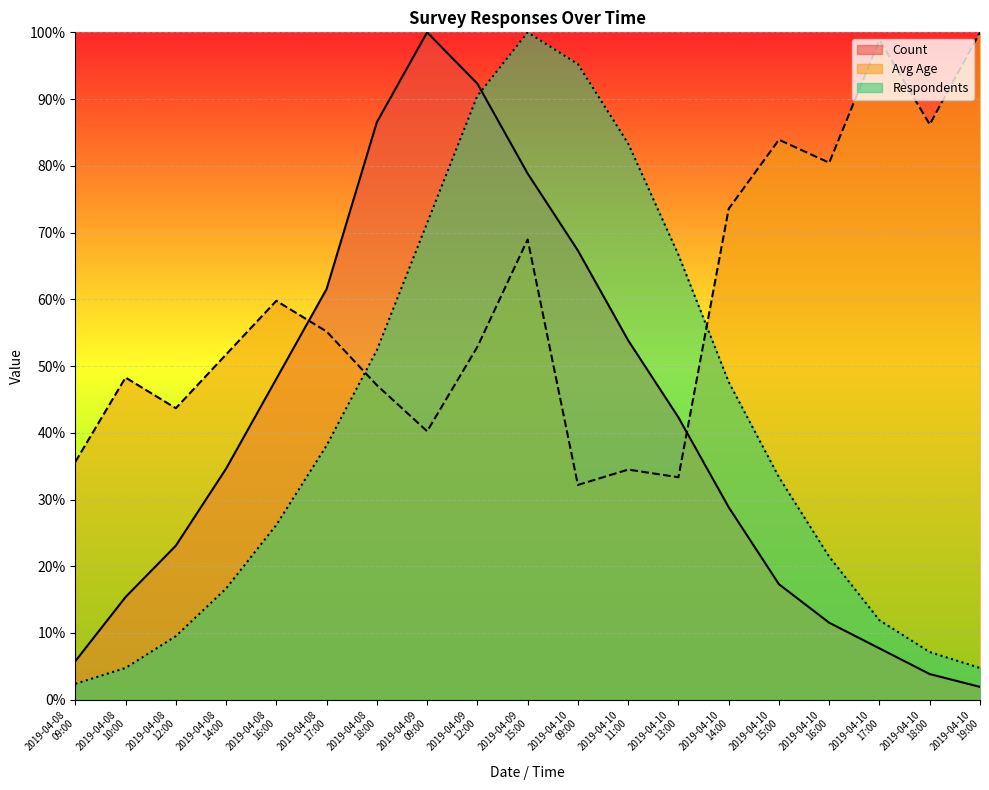

What is the smallest value displayed?

1.9